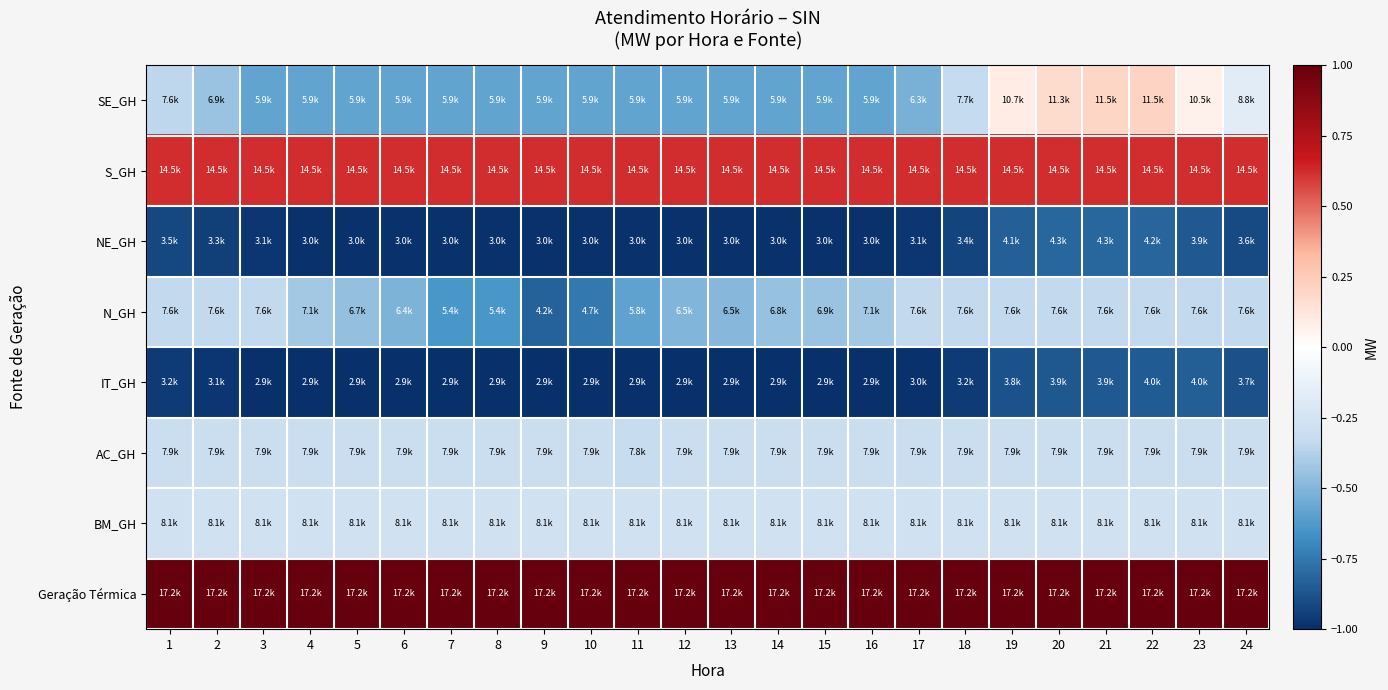

Which series changed the most between 3 and 23?

SE_GH